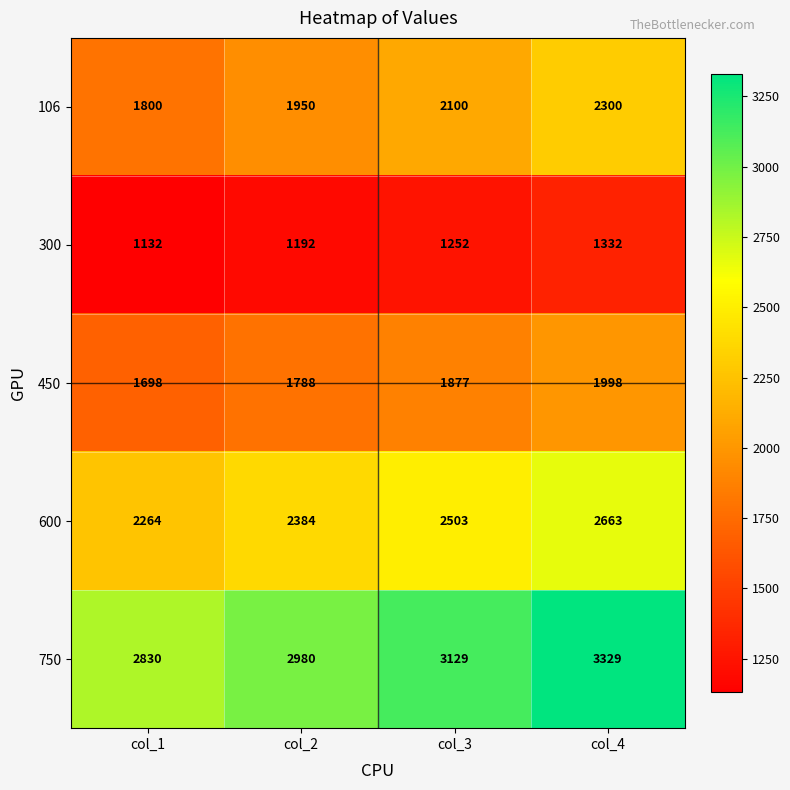

At which category is the sum across all series the highest?

col_4